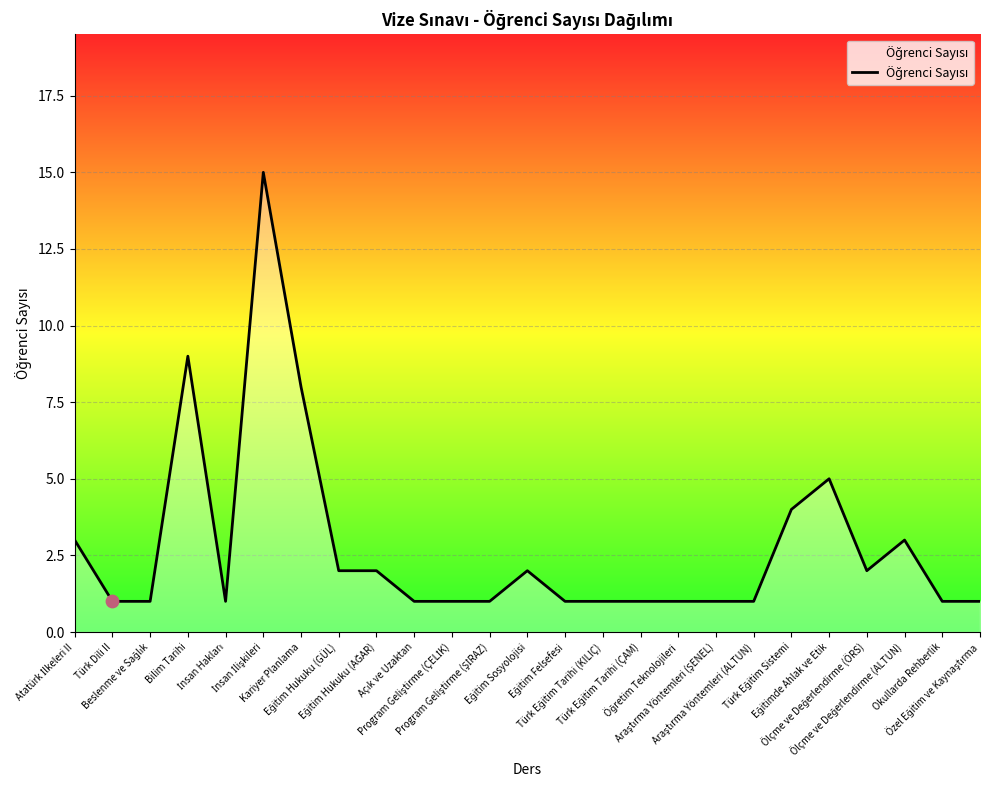

What is the greatest value displayed?

15